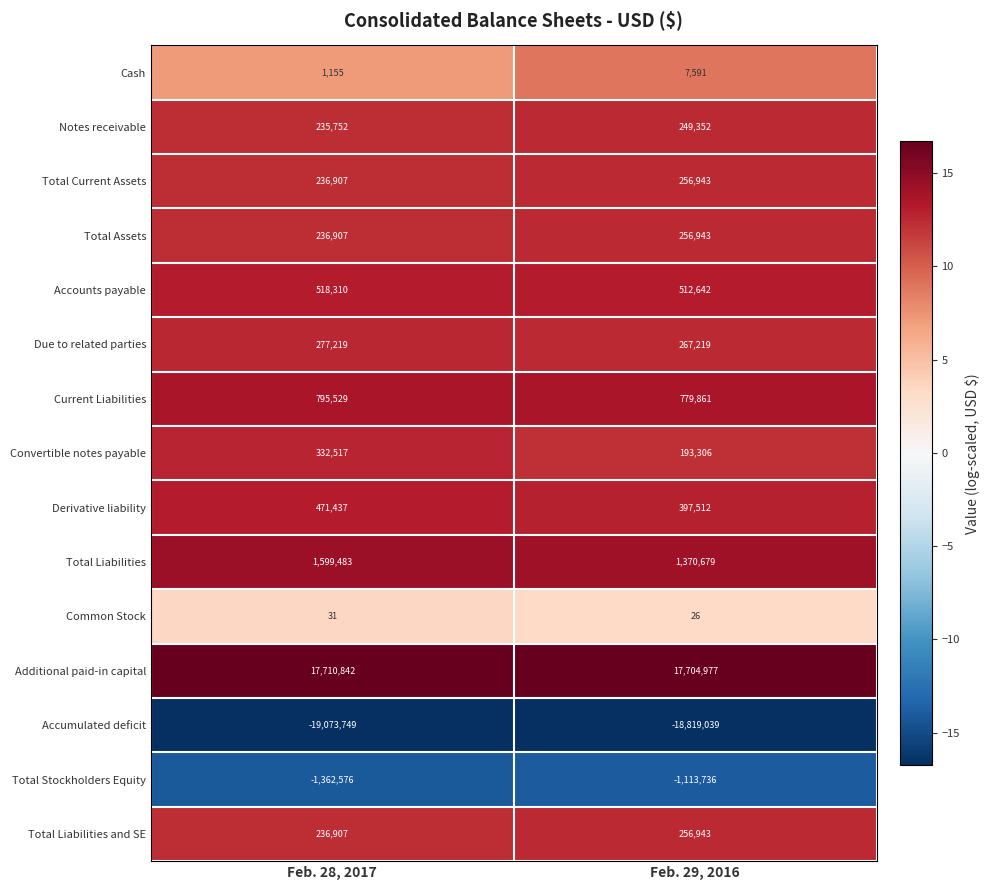

What is the difference between the Derivative liability values at Feb. 29, 2016 and Feb. 28, 2017?

73925